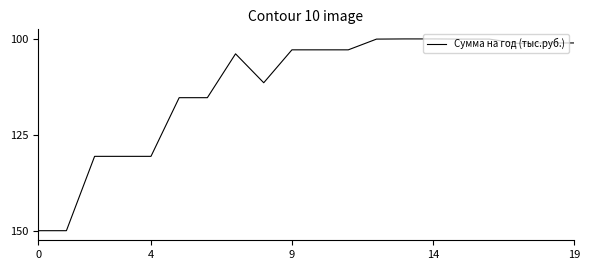

Does the chart have visible grid lines?

No